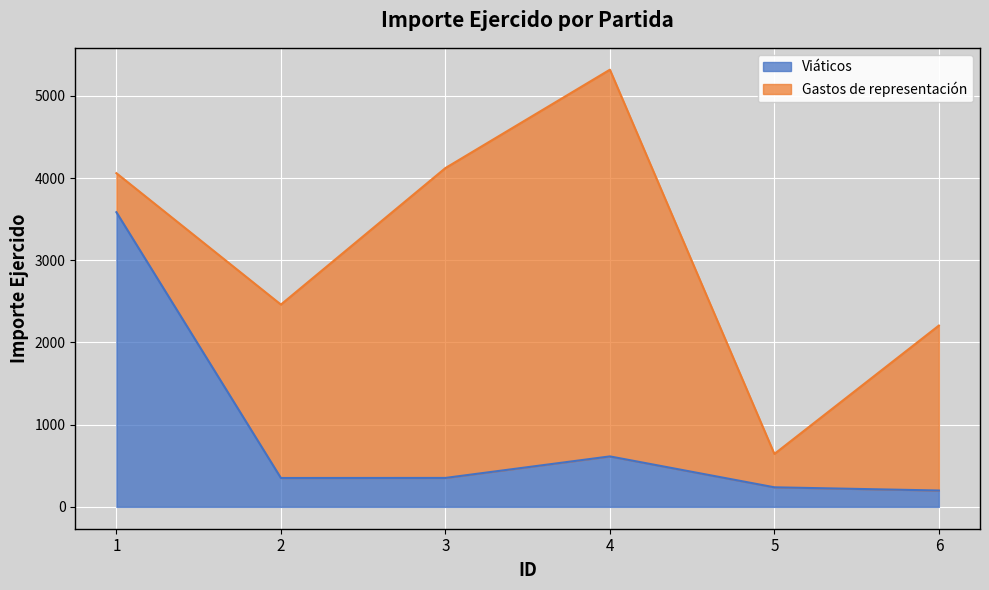

Reading left to right, what are all the values shown in this chart?

1=3585.0	2=351.2	3=352.0	4=614.0	5=238.0	6=199.0